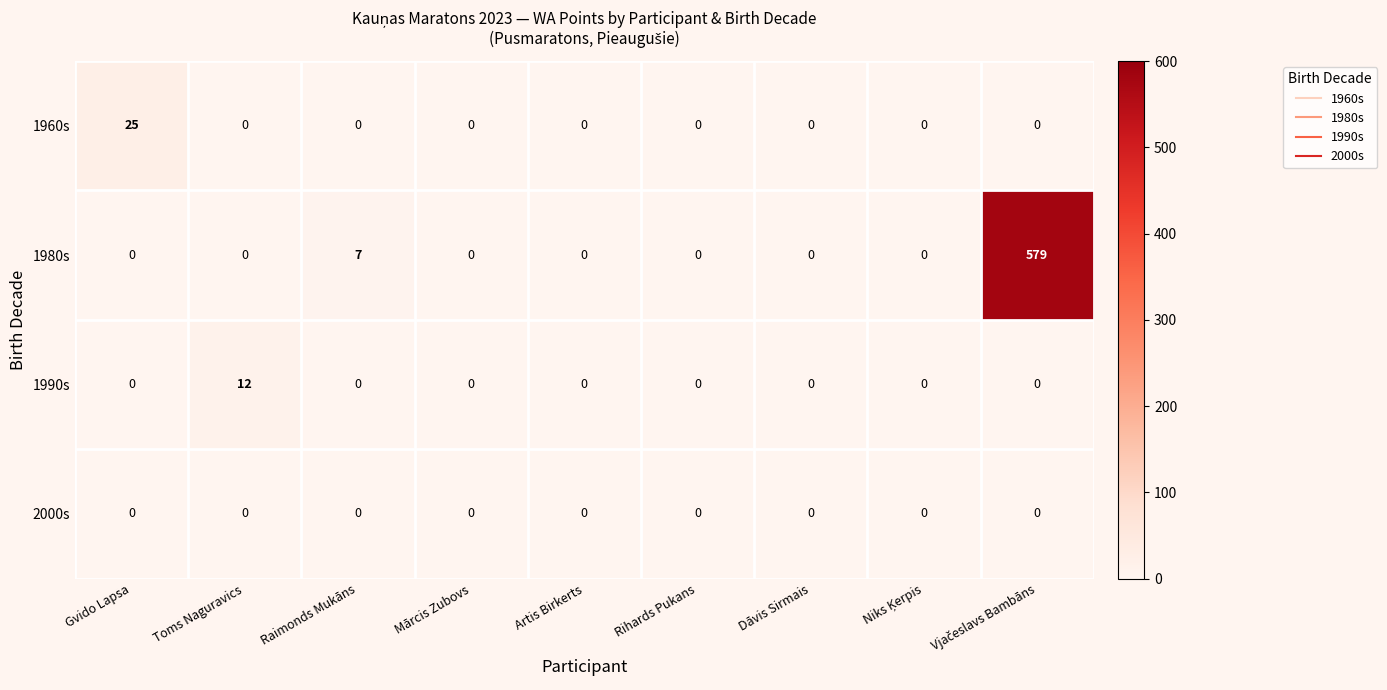

How many data points does each series have?

9